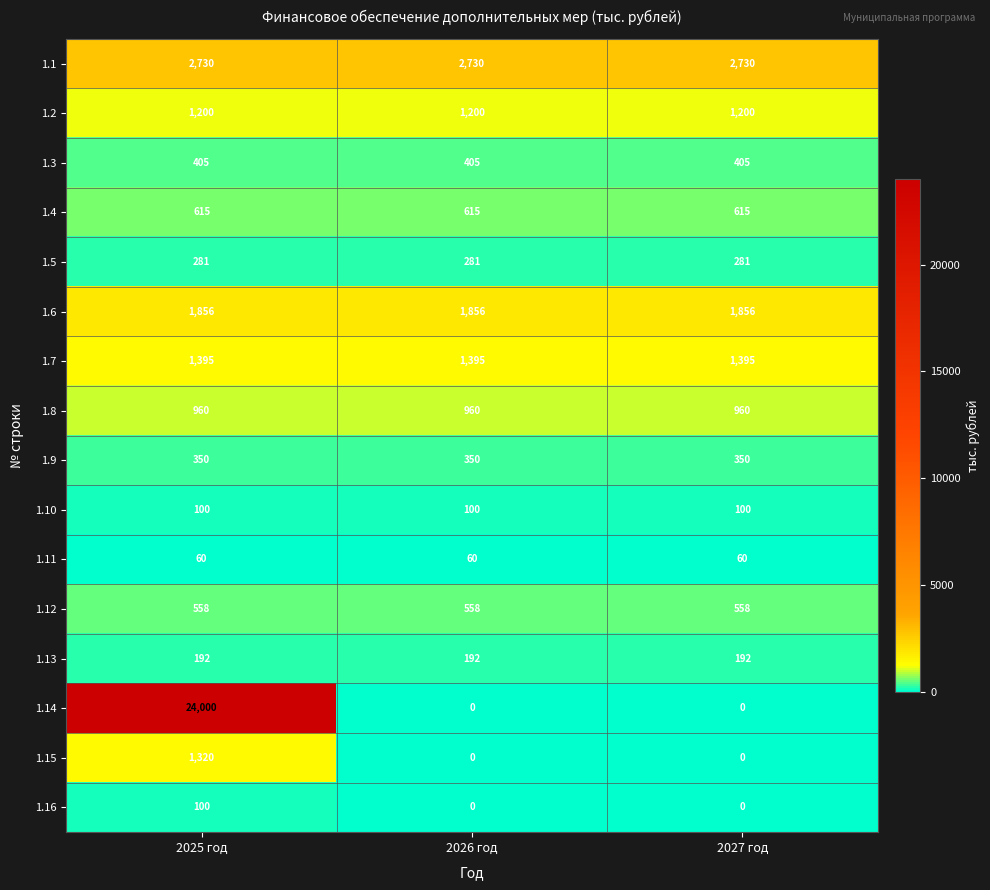

Read the 1.1 value at 2026 год.

2730